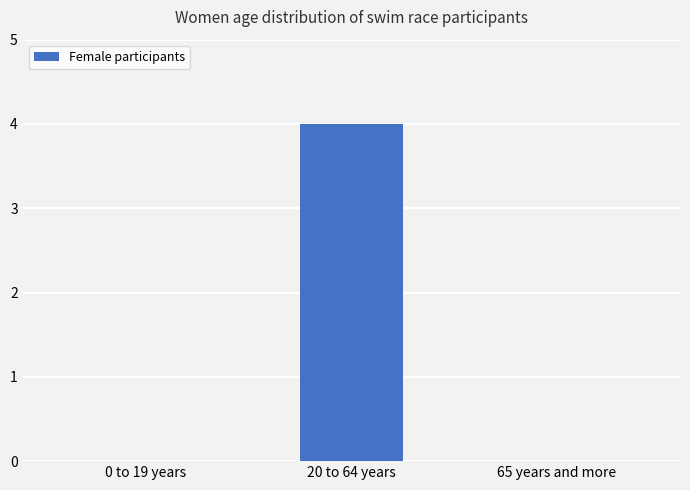

What is the change in value from 20 to 64 years to 65 years and more?

-4